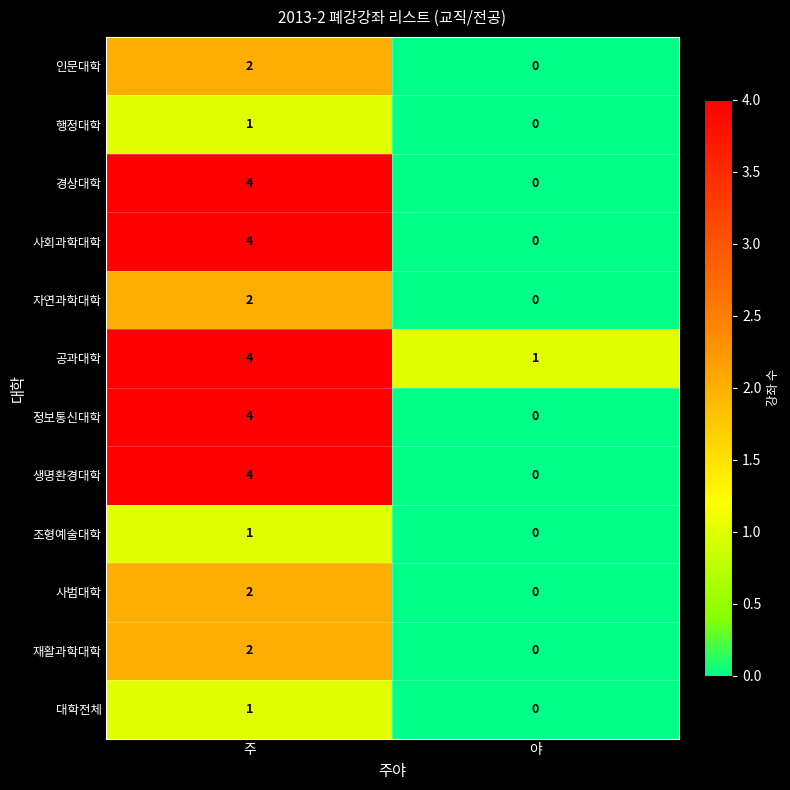

Reading left to right, transcribe all the data shown in this chart.

인문대학: 2	0
행정대학: 1	0
경상대학: 4	0
사회과학대학: 4	0
자연과학대학: 2	0
공과대학: 4	1
정보통신대학: 4	0
생명환경대학: 4	0
조형예술대학: 1	0
사범대학: 2	0
재활과학대학: 2	0
대학전체: 1	0